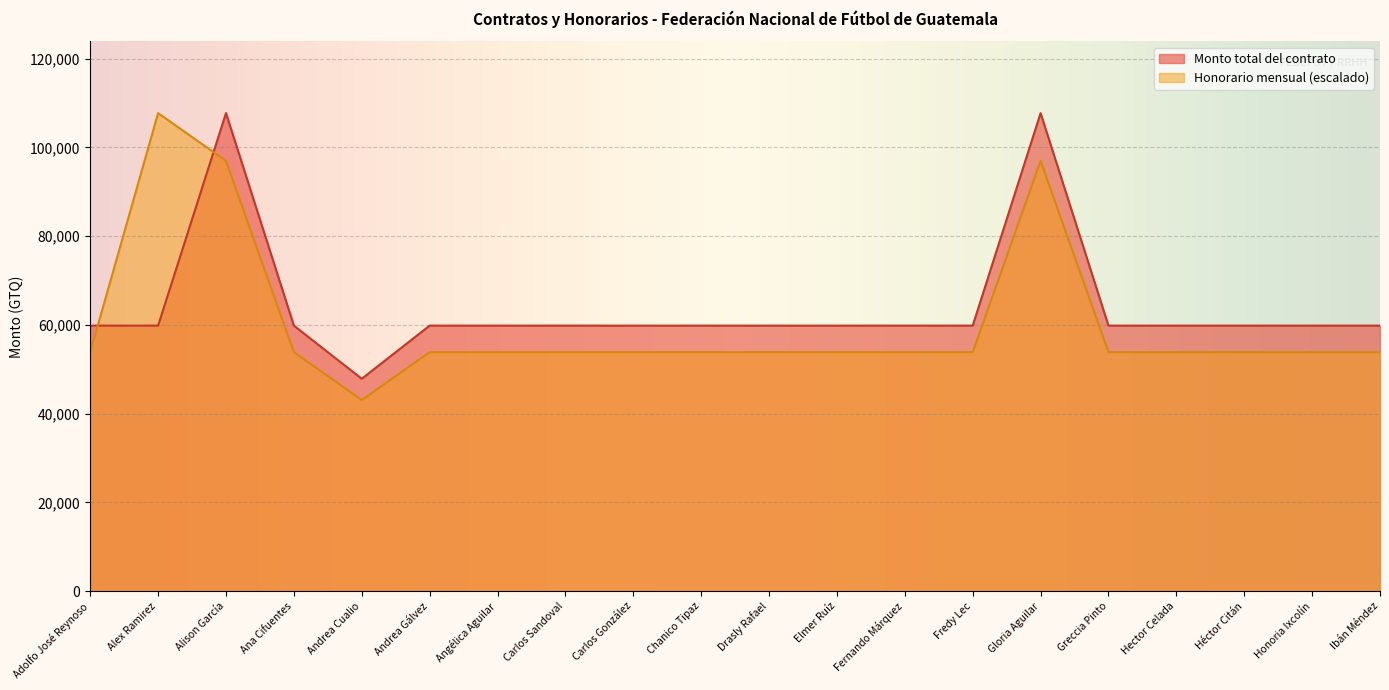

What is the difference between the maximum and second lowest values in the Monto total del contrato series?

47871.0